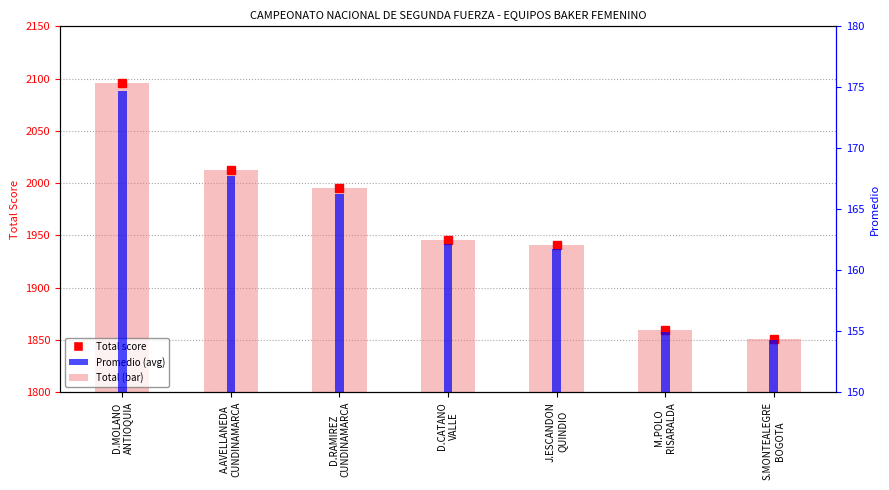

Count the number of categories in the chart.

7